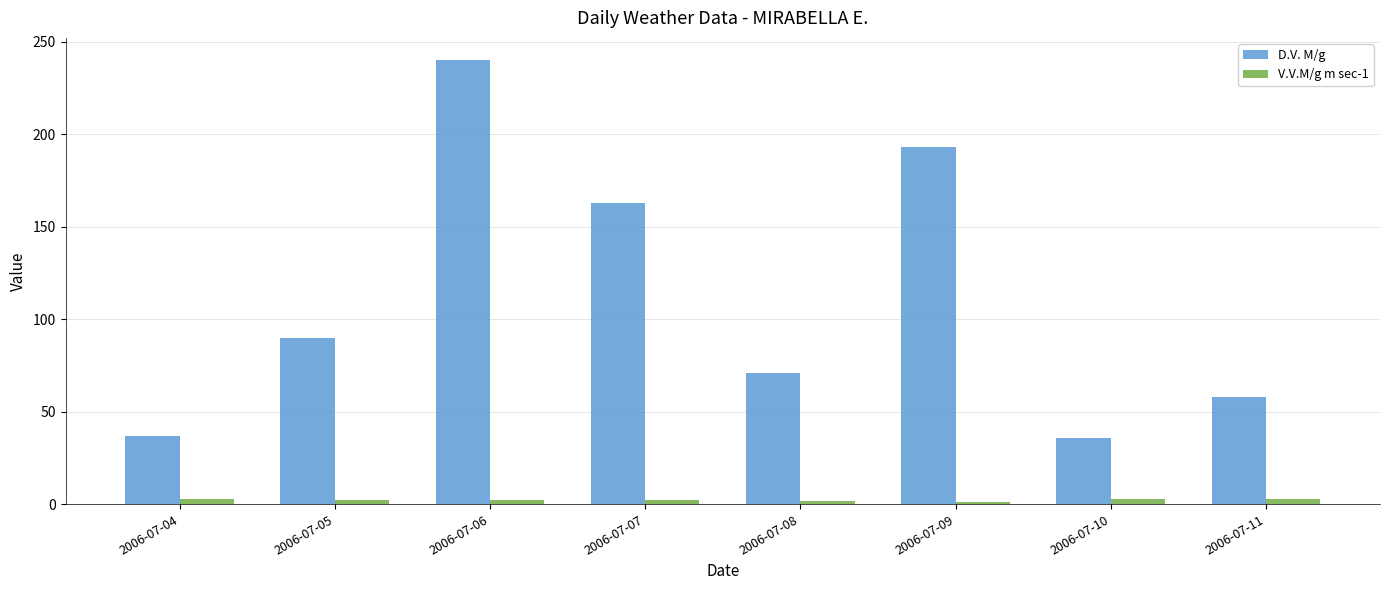

What is the sum of the V.V.M/g m sec-1 values at 2006-07-11 and 2006-07-06?

4.7